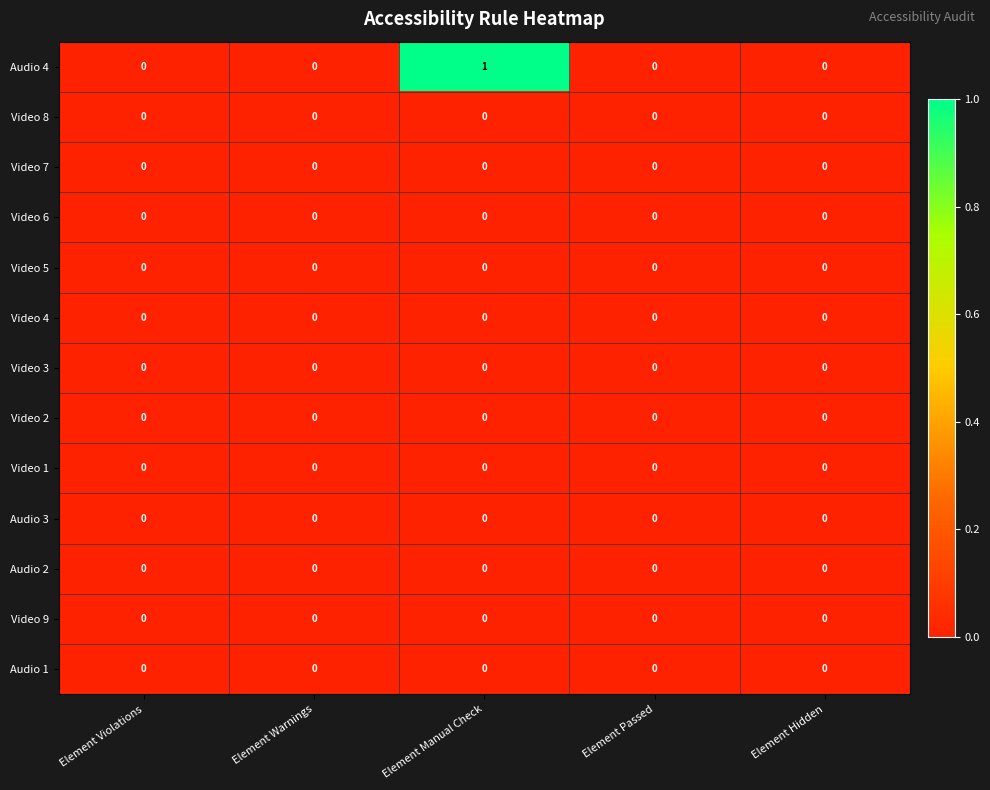

At which category is the sum across all series the highest?

Element Manual Check